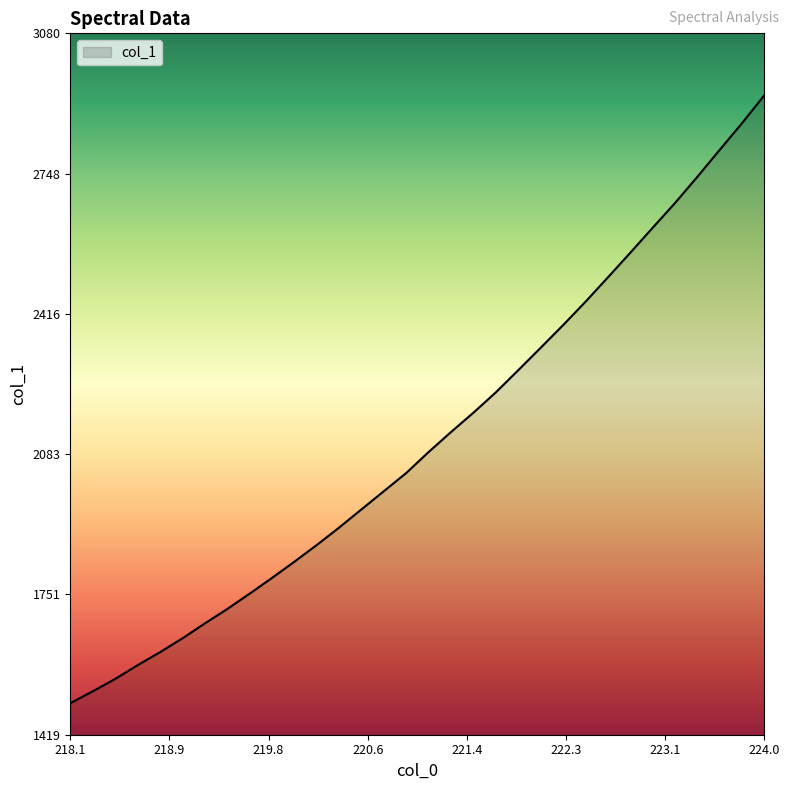

What is the smallest value displayed?

1493.3